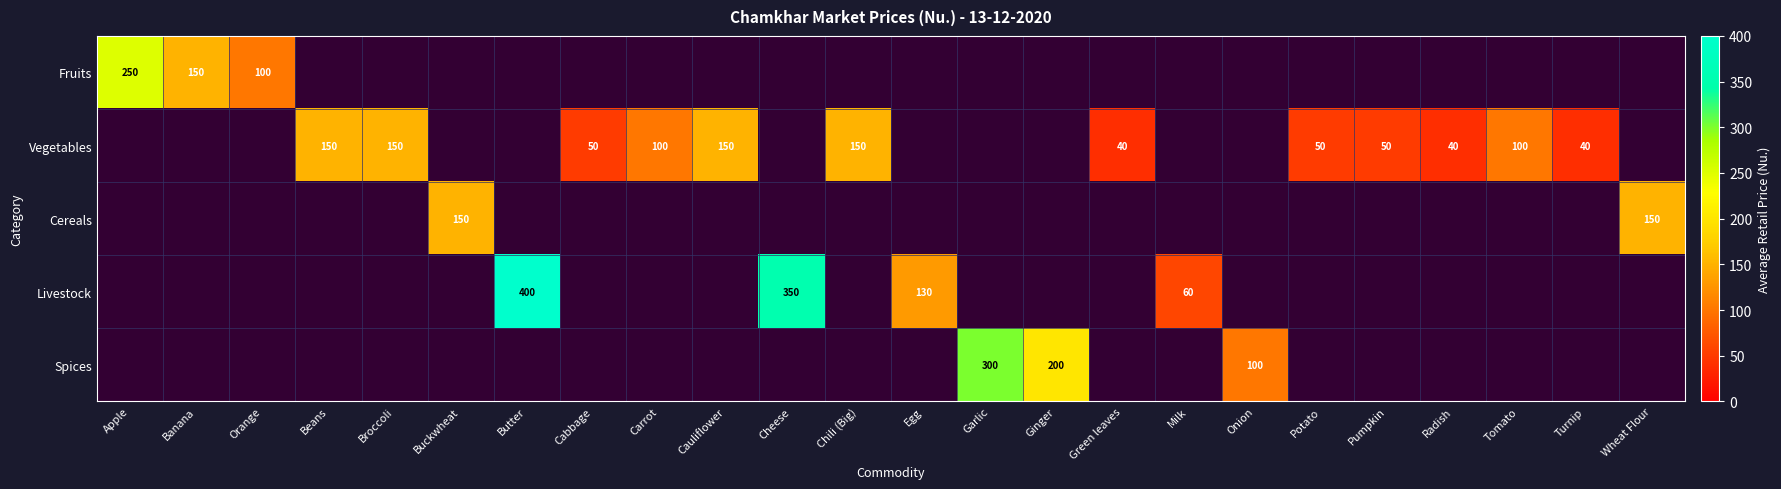

The value of Livestock at Egg is 130. True or false?

True